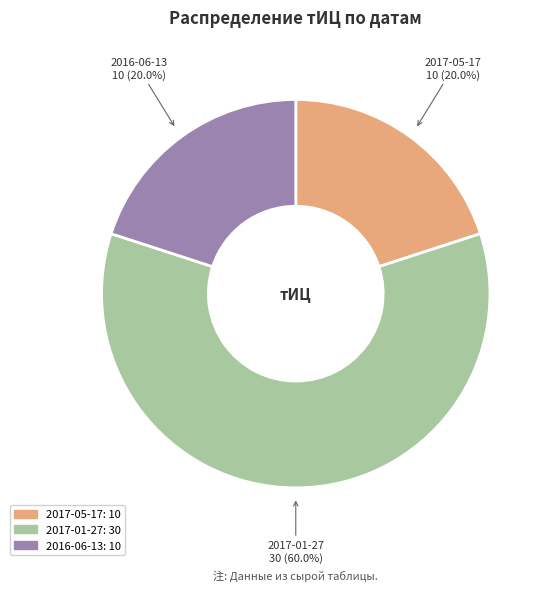

How many slices are in this pie chart?

3